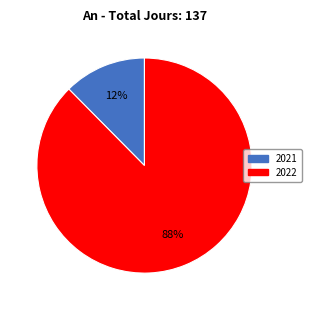

Does 2022 account for over 50% of the chart?

Yes